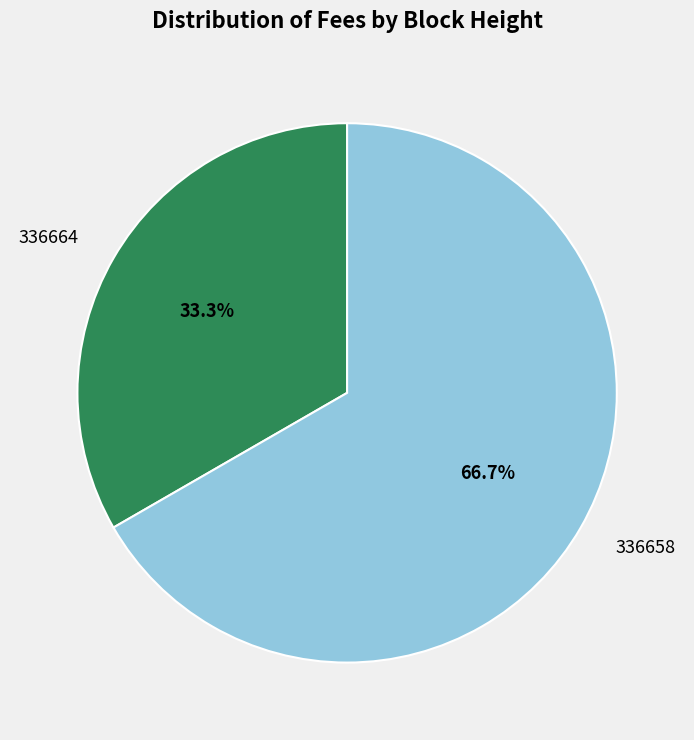

Which category has the biggest portion of the pie?

336658